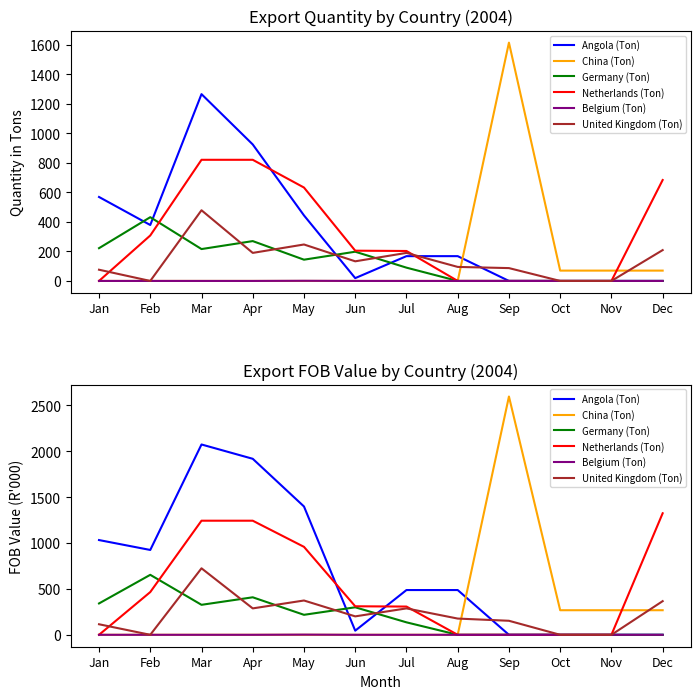

How many positive values does the Germany (Ton) series have?

7